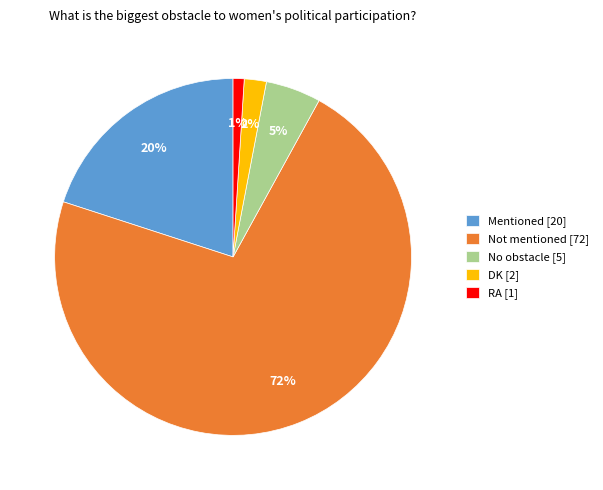

How many segments does this pie chart have?

5